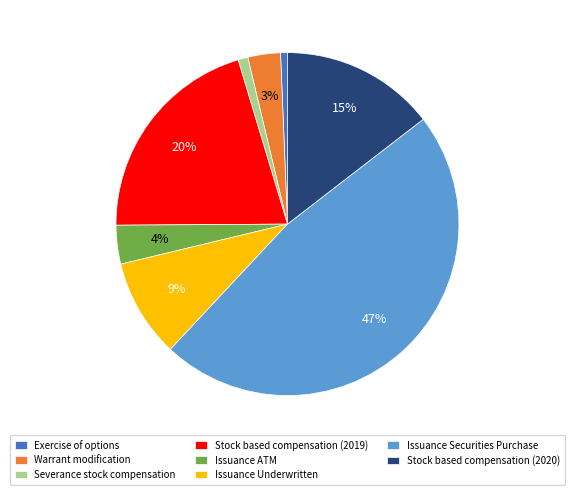

The Stock based compensation (2020) slice represents 15% of the pie. True or false?

True